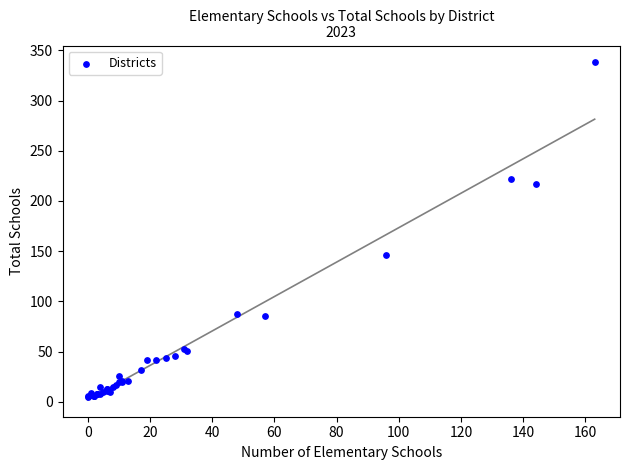

What Y value in the scatter plot is closest to 171?

146